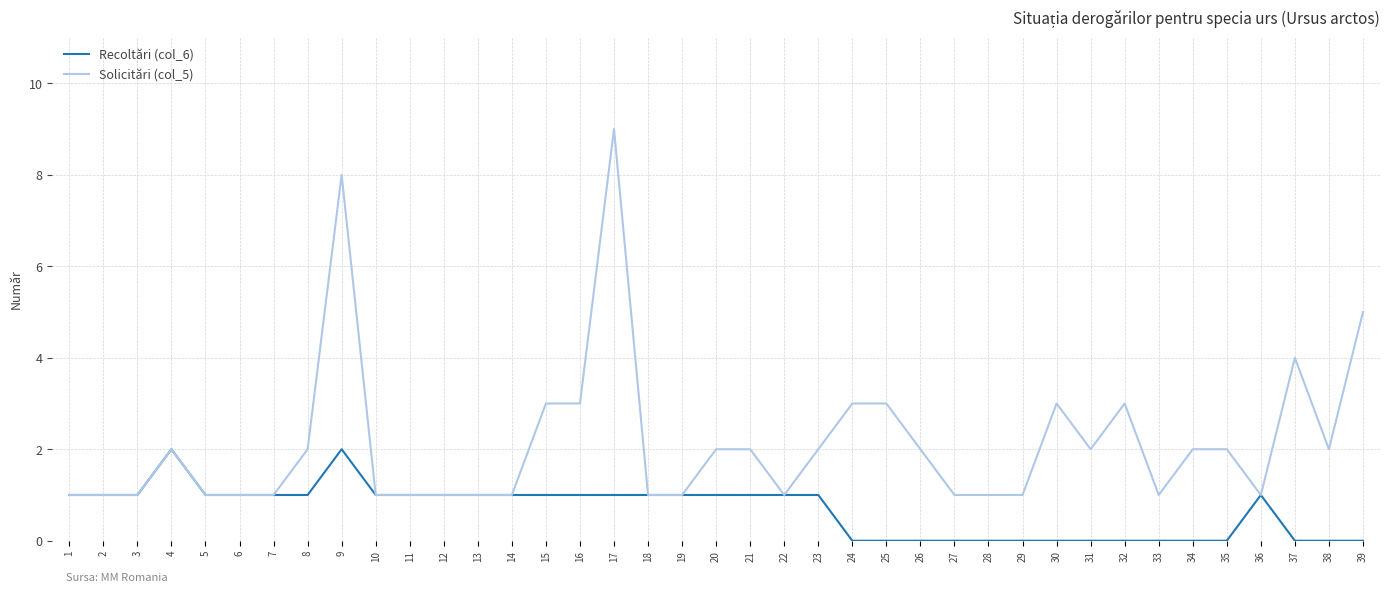

Reading right to left, extract all data points from this chart.

Recoltări (col_6): 39=0	38=0	37=0	36=1	35=0	34=0	33=0	32=0	31=0	30=0	29=0	28=0	27=0	26=0	25=0	24=0	23=1	22=1	21=1	20=1	19=1	18=1	17=1	16=1	15=1	14=1	13=1	12=1	11=1	10=1	9=2	8=1	7=1	6=1	5=1	4=2	3=1	2=1	1=1
Solicitări (col_5): 39=5	38=2	37=4	36=1	35=2	34=2	33=1	32=3	31=2	30=3	29=1	28=1	27=1	26=2	25=3	24=3	23=2	22=1	21=2	20=2	19=1	18=1	17=9	16=3	15=3	14=1	13=1	12=1	11=1	10=1	9=8	8=2	7=1	6=1	5=1	4=2	3=1	2=1	1=1